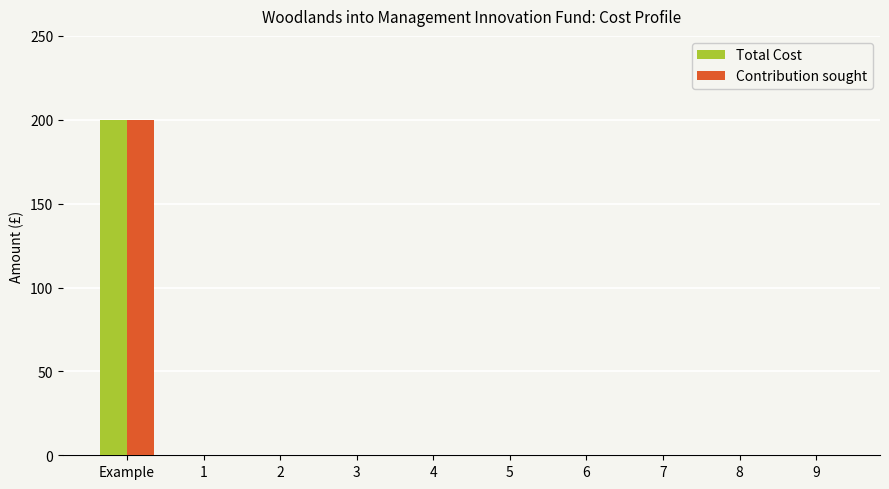

What is the sum of all Total Cost values?

200